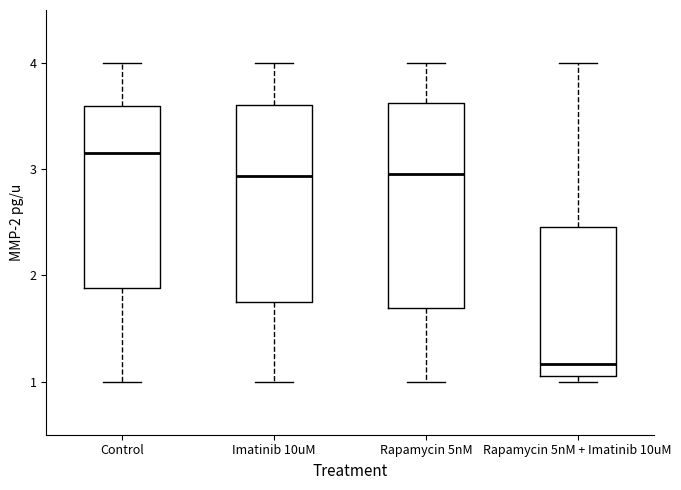

Reading left to right, read every box against the y-axis: the position of its median line, the range the box covers, and the ends of its whiskers. The values are not printed on the chart, so give them approximately, as read against the axis.

Control: median 3.2, box 1.9 to 3.6, whiskers 1.0 to 4.0
Imatinib 10uM: median 2.9, box 1.7 to 3.6, whiskers 1.0 to 4.0
Rapamycin 5nM: median 3.0, box 1.7 to 3.6, whiskers 1.0 to 4.0
Rapamycin 5nM + Imatinib 10uM: median 1.2, box 1.1 to 2.5, whiskers 1.0 to 4.0